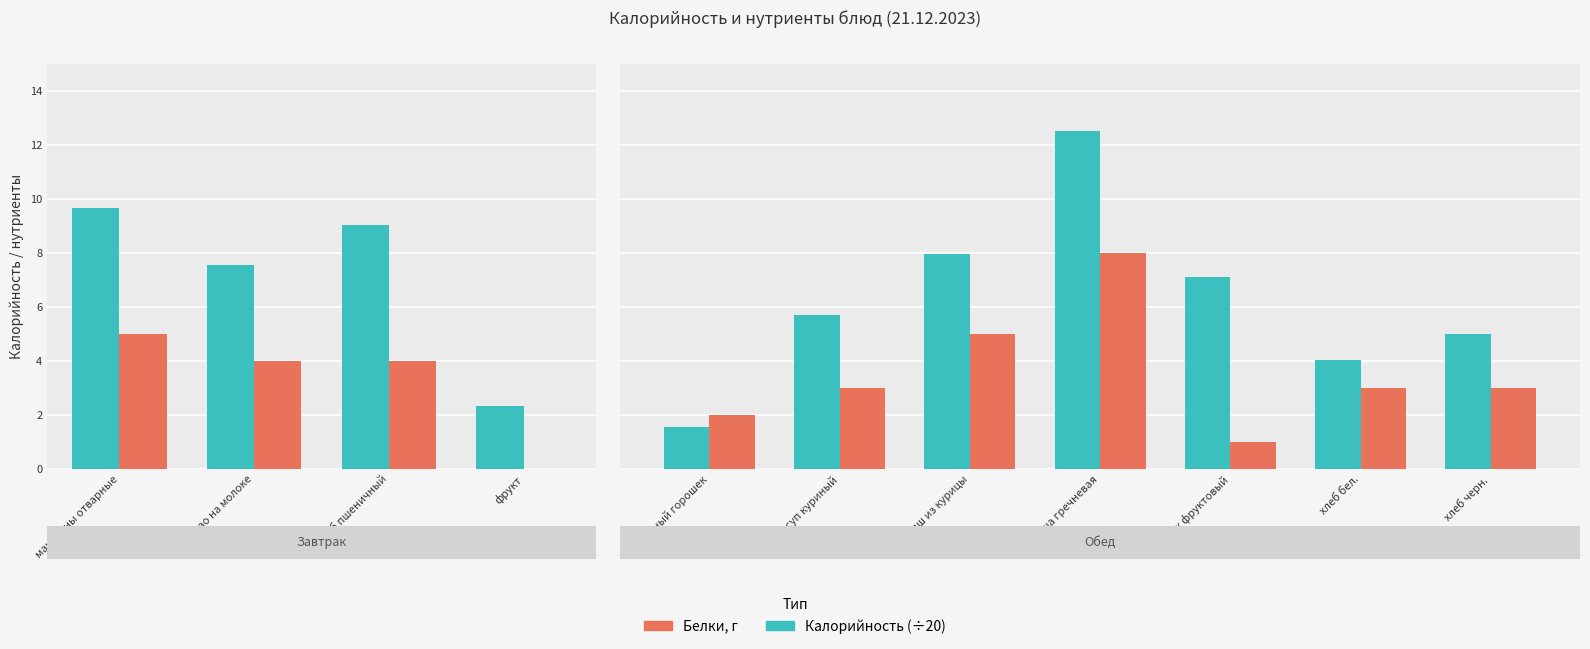

What are all the series names shown in the legend?

Калорийность (÷20), Белки